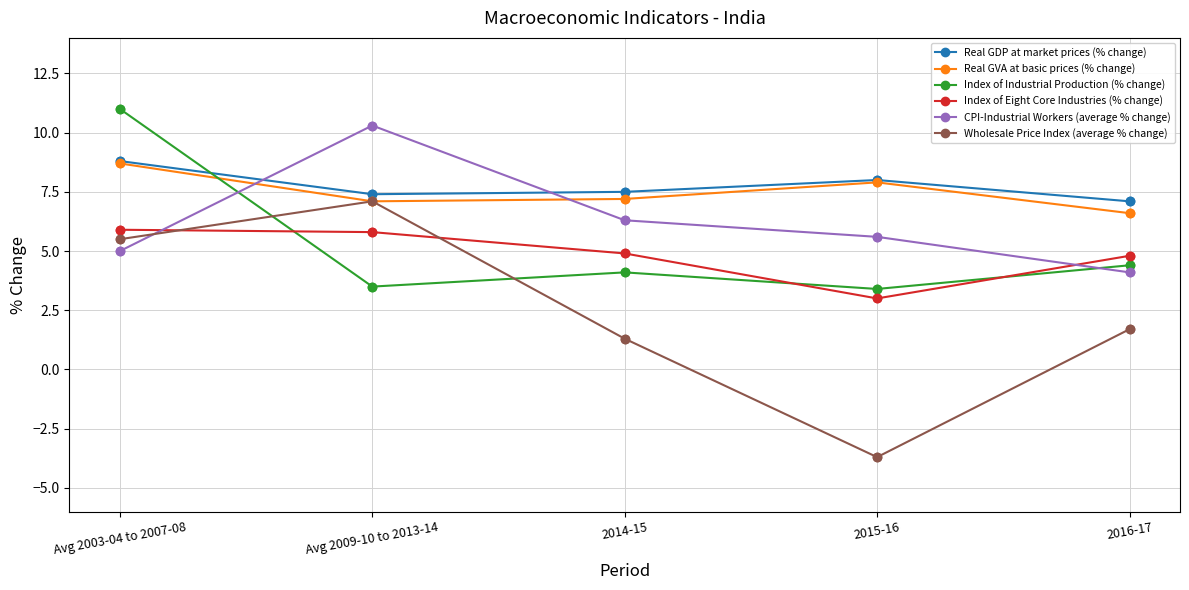

What are all the series names shown in the legend?

Real GDP at market prices (% change), Real GVA at basic prices (% change), Index of Industrial Production (% change), Index of Eight Core Industries (% change), CPI-Industrial Workers (average % change), Wholesale Price Index (average % change)